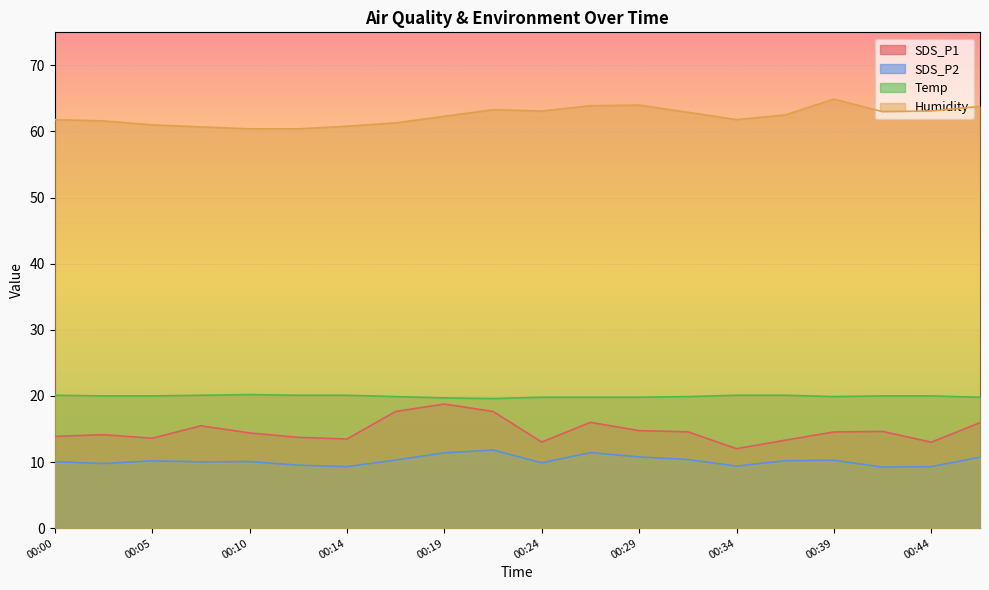

What is the value of the Humidity point at the 8th from the left?

61.3